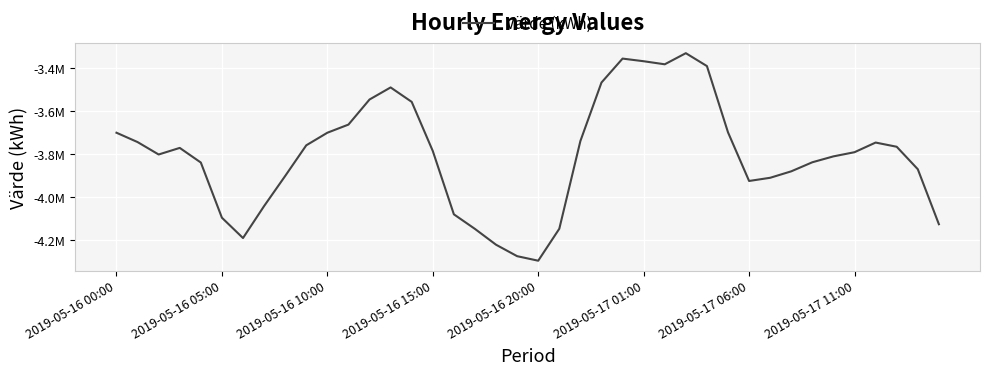

What is the difference between the second highest and second lowest values?

920406.4